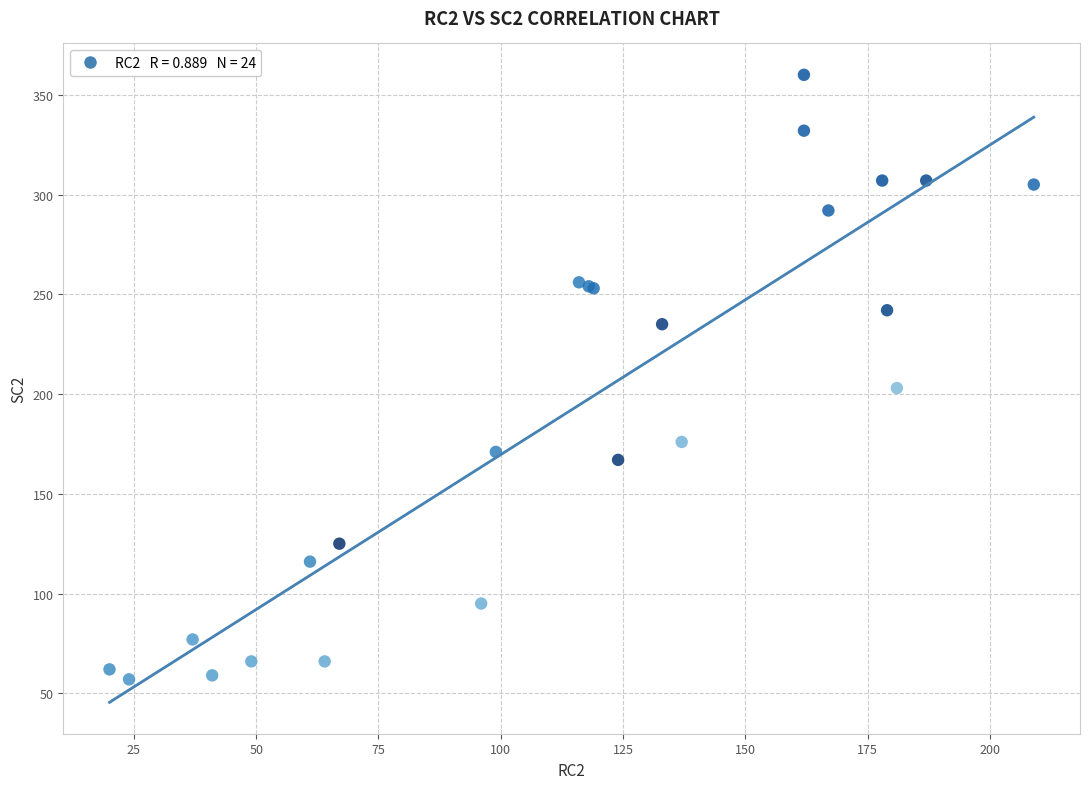

What Y value in the scatter plot is closest to 208?

203